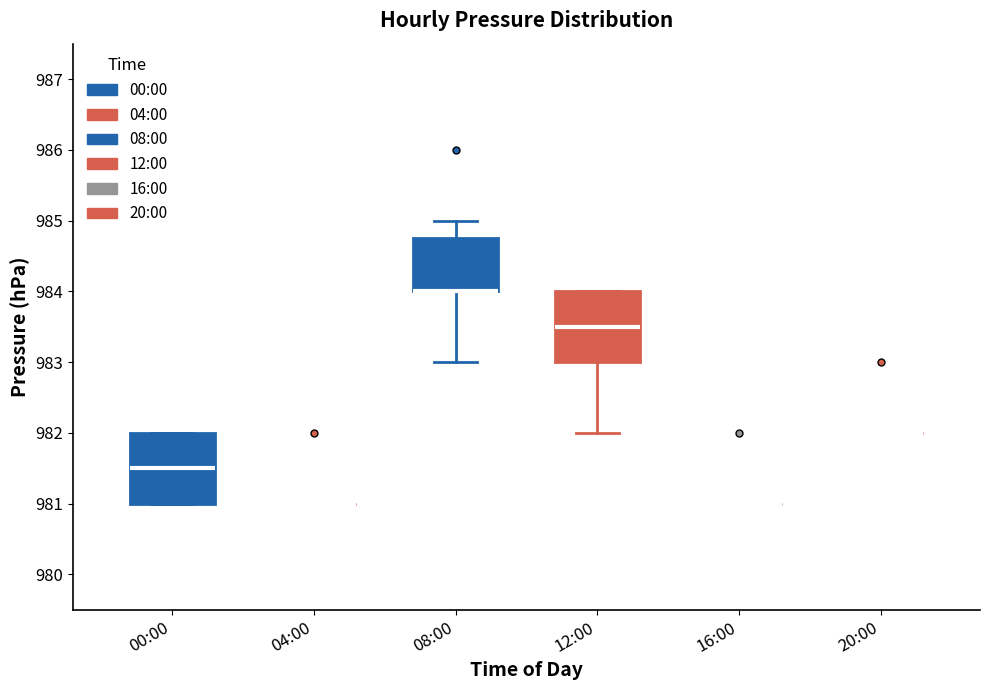

Reading left to right, transcribe this box plot: for each box, give where its median line is, the range the box spans, and where its two whiskers end, as read against the y-axis. The values are not printed on the chart, so give them approximately, as read against the axis.

00:00: median 981.5, box 981.0 to 982.0, whiskers 981.0 to 982.0
04:00: box collapsed to a line at 981.0, whiskers 981.0 to 981.0
08:00: median 984.0 (drawn on the box's lower edge), box 984.0 to 984.8, whiskers 983.0 to 985.0
12:00: median 983.5, box 983.0 to 984.0, whiskers 982.0 to 984.0
16:00: box collapsed to a line at 981.0, whiskers 981.0 to 981.0
20:00: box collapsed to a line at 982.0, whiskers 982.0 to 982.0